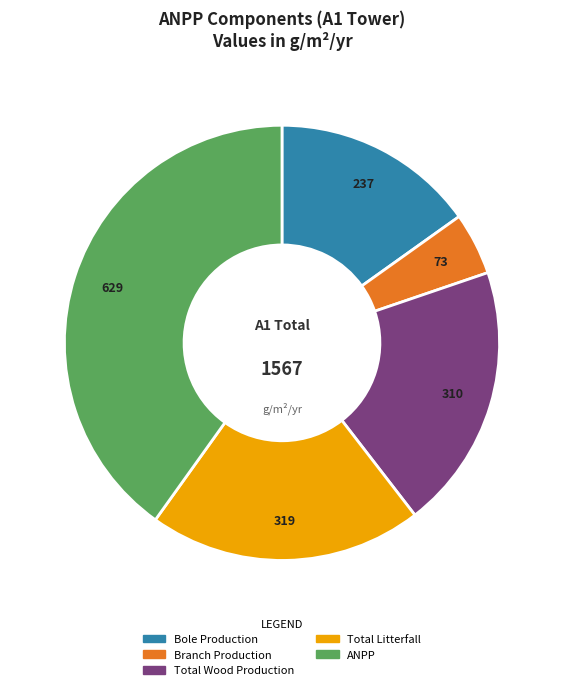

Approximately how many times larger is the value at Total Wood Production compared to Total Litterfall?

1.0